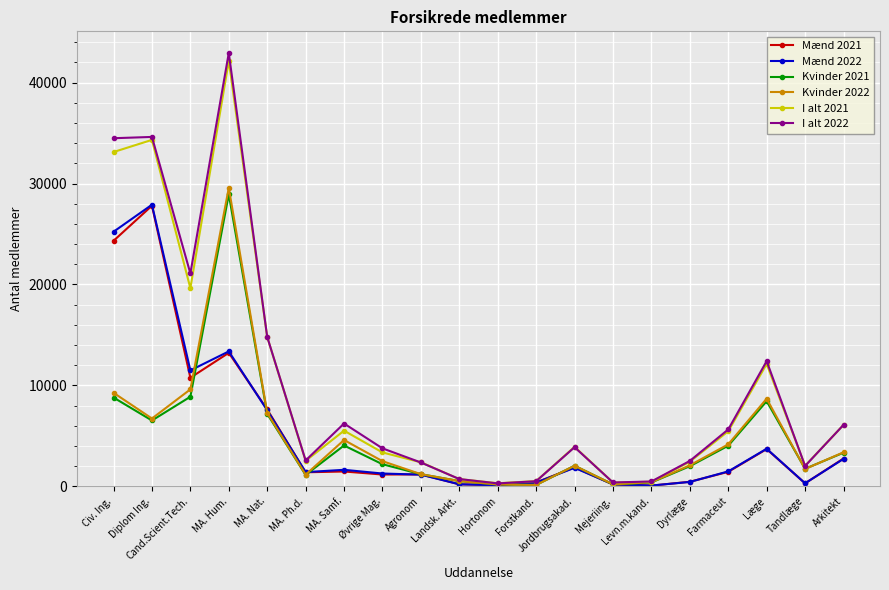

At which category is the sum across all series the highest?

MA. Hum.